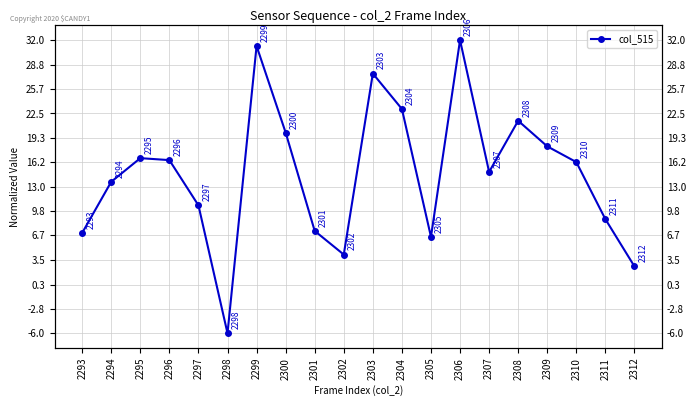

True or false: the data has more than 0 interior local peaks.

True